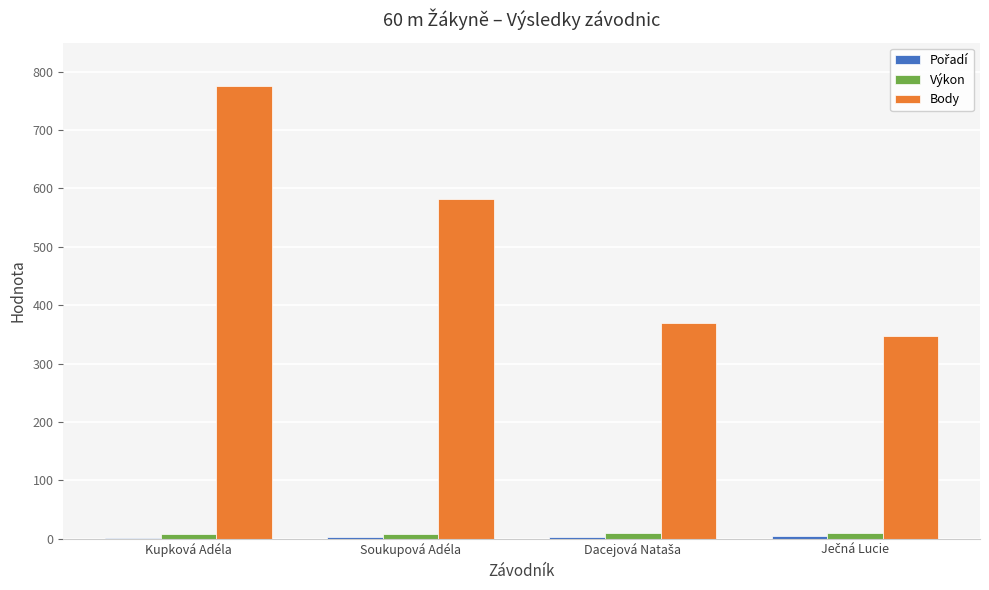

The Body series shows 902.8 at Soukupová Adéla. True or false?

False